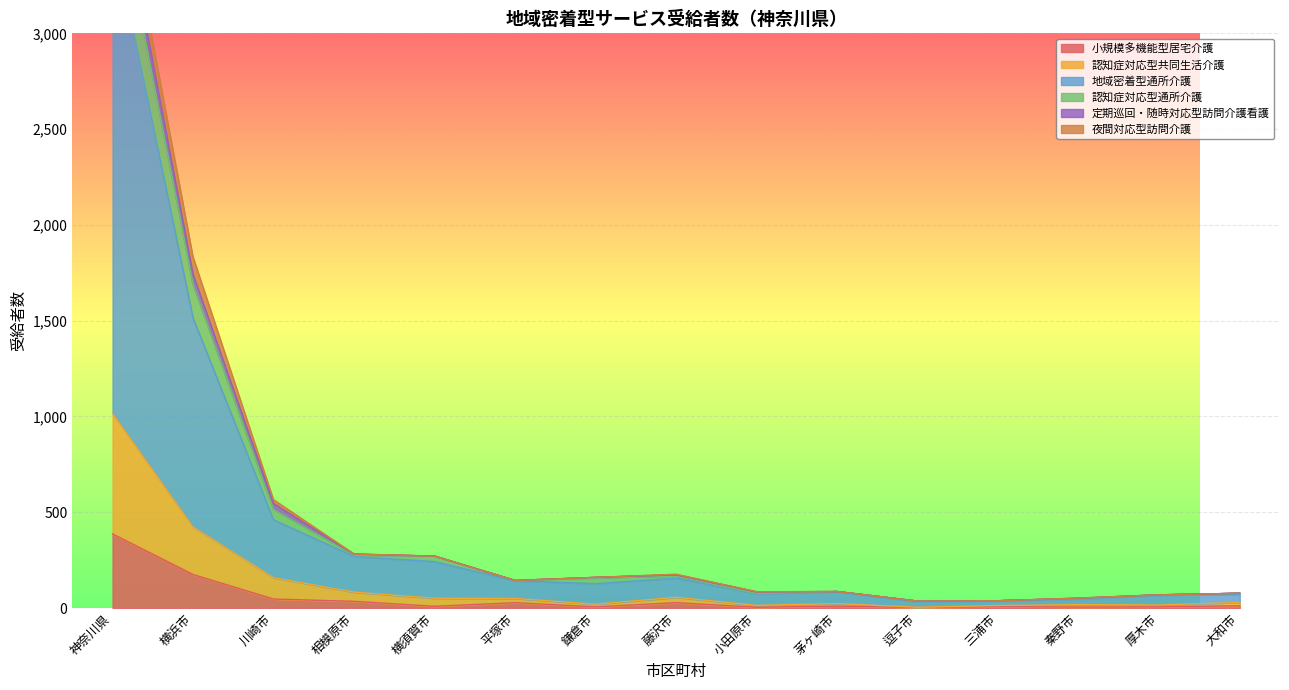

In 小規模多機能型居宅介護, how many points are lower than both neighbors (excluding endpoints)?

5